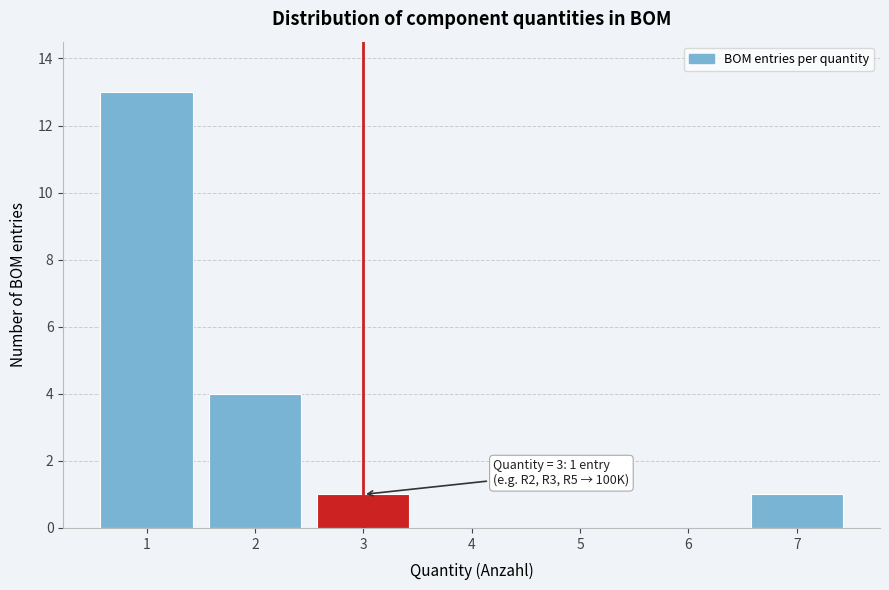

Reading left to right, list all the values displayed in this chart.

1=13	2=4	3=1	4=0	5=0	6=0	7=1